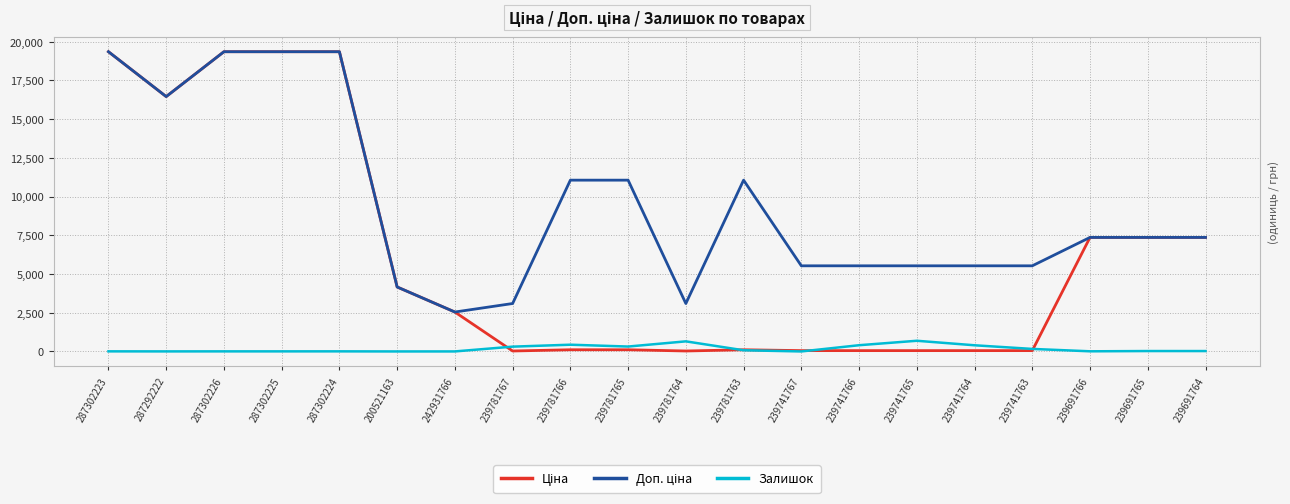

The Залишок series shows 8.0 at 287302224. True or false?

True